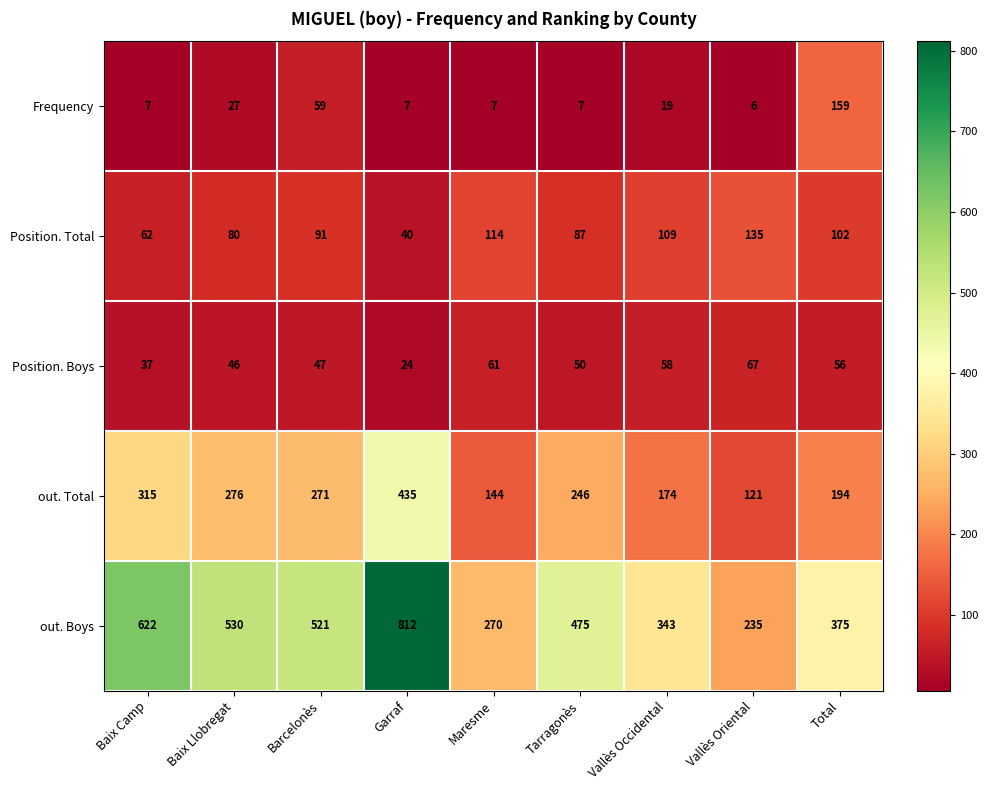

What is the sum of the Position. Boys values at Vallès Oriental and Maresme?

128